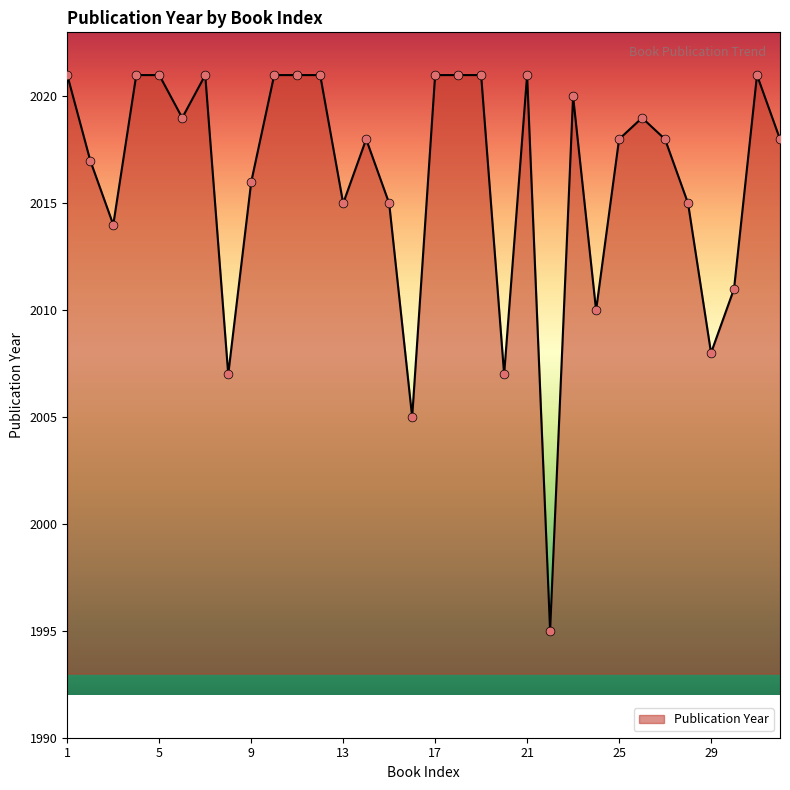

What is the difference between the maximum and minimum values?

26